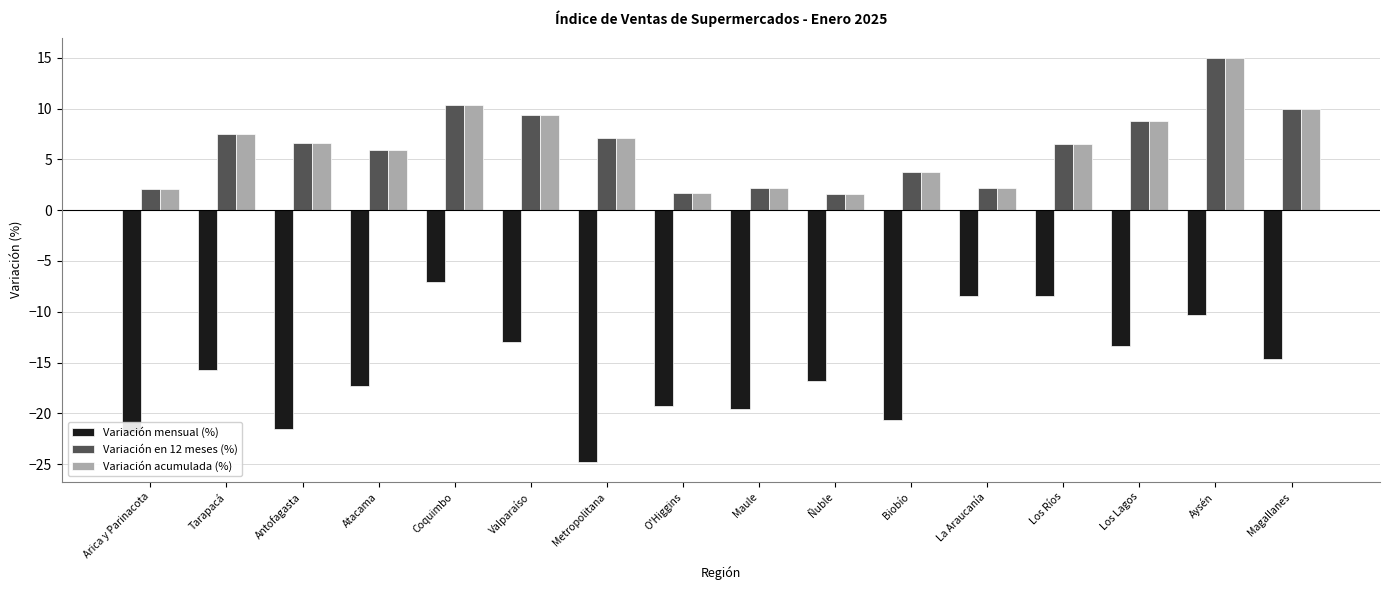

What is the difference between the Variación acumulada (%) values at Coquimbo and Atacama?

4.4